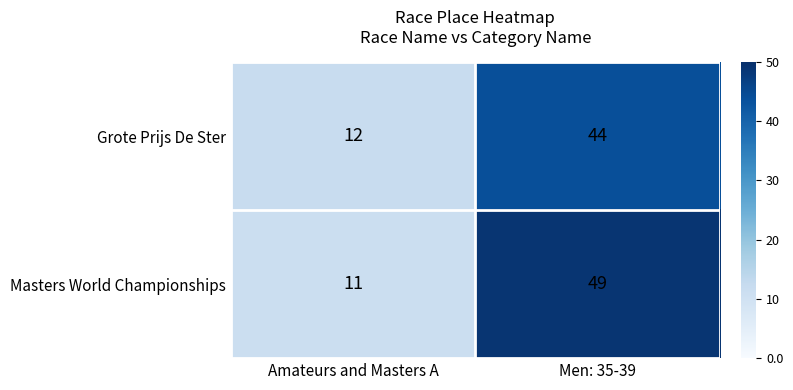

Which series has the largest total across all categories?

Masters World Championships